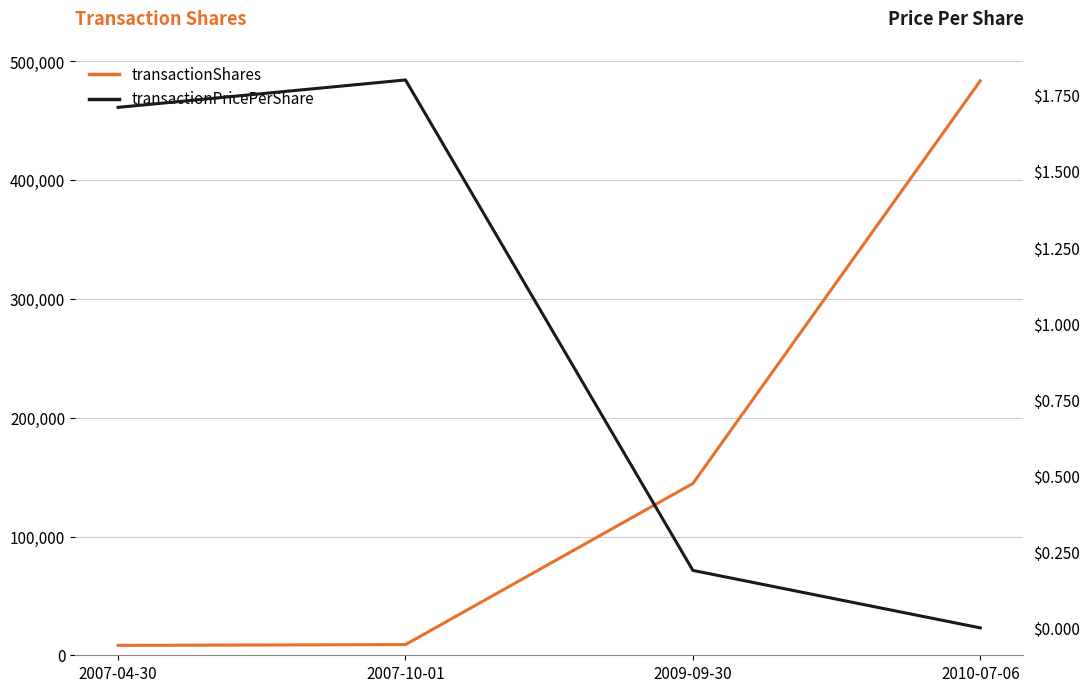

How many series are shown in this chart?

2